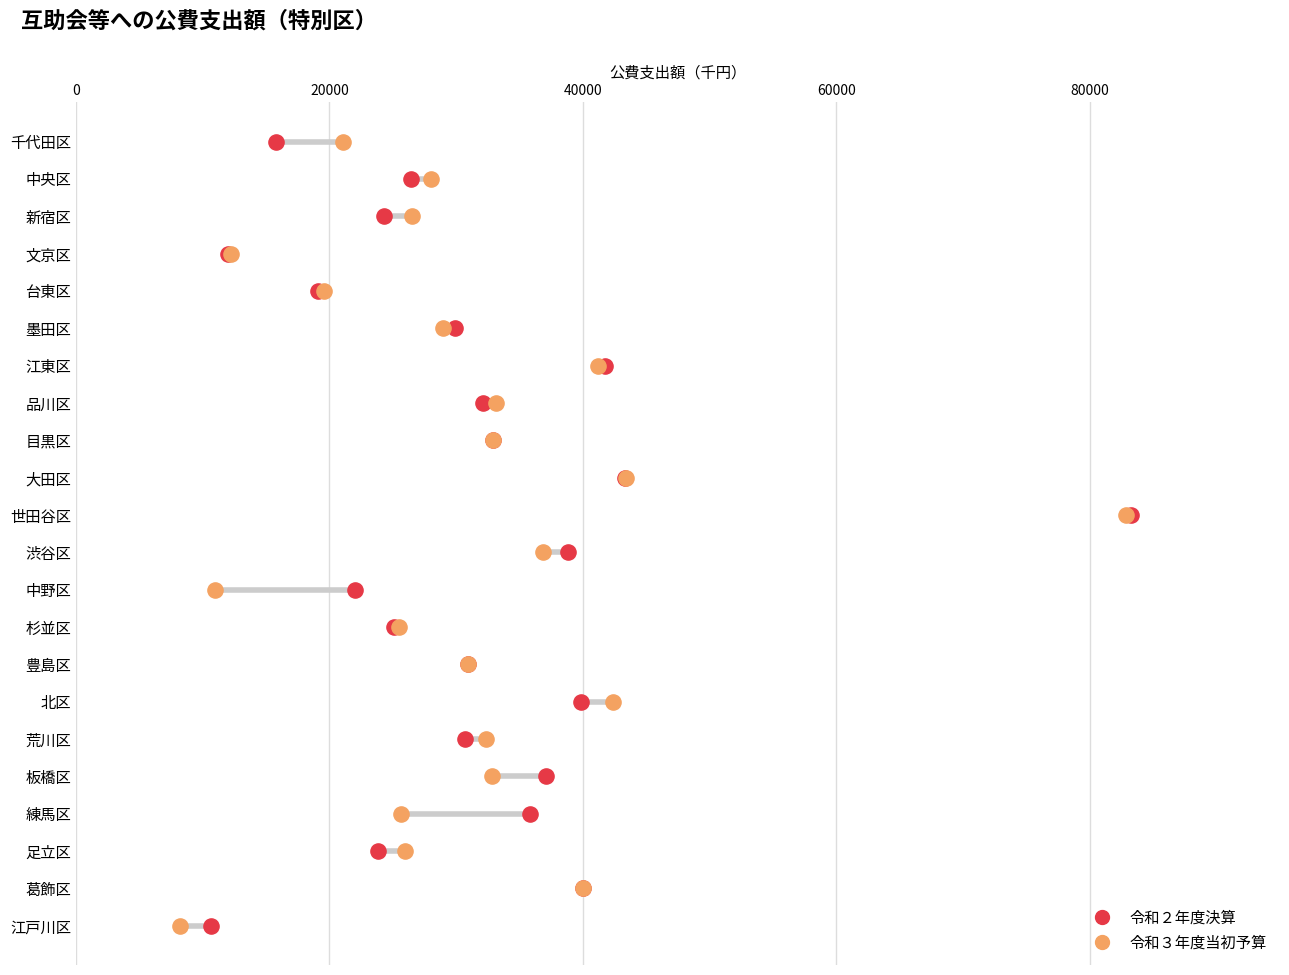

What are all the series names shown in the legend?

令和２年度決算, 令和３年度当初予算